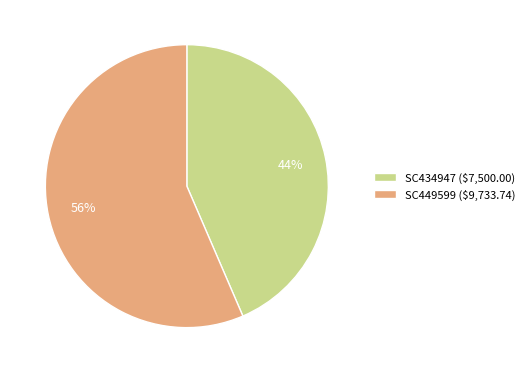

Combined, do SC449599 and SC434947 account for over 50%?

Yes